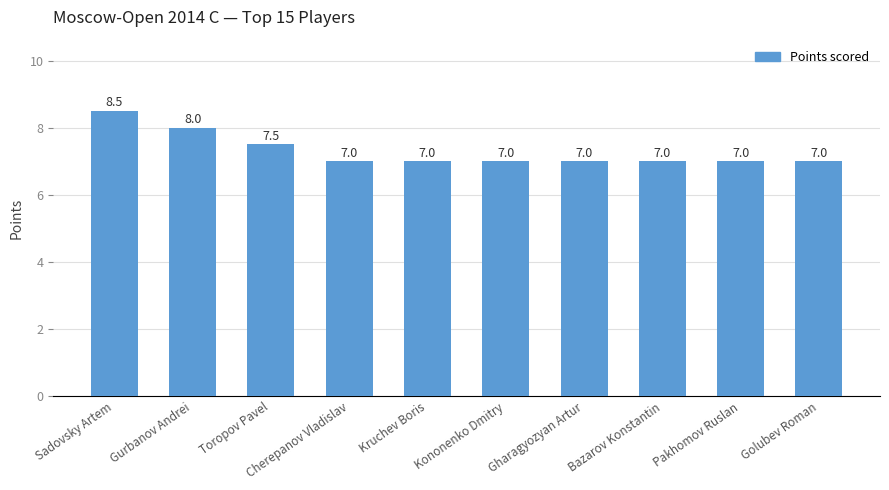

Reading left to right, extract all data points from this chart.

8.5	8.0	7.5	7.0	7.0	7.0	7.0	7.0	7.0	7.0